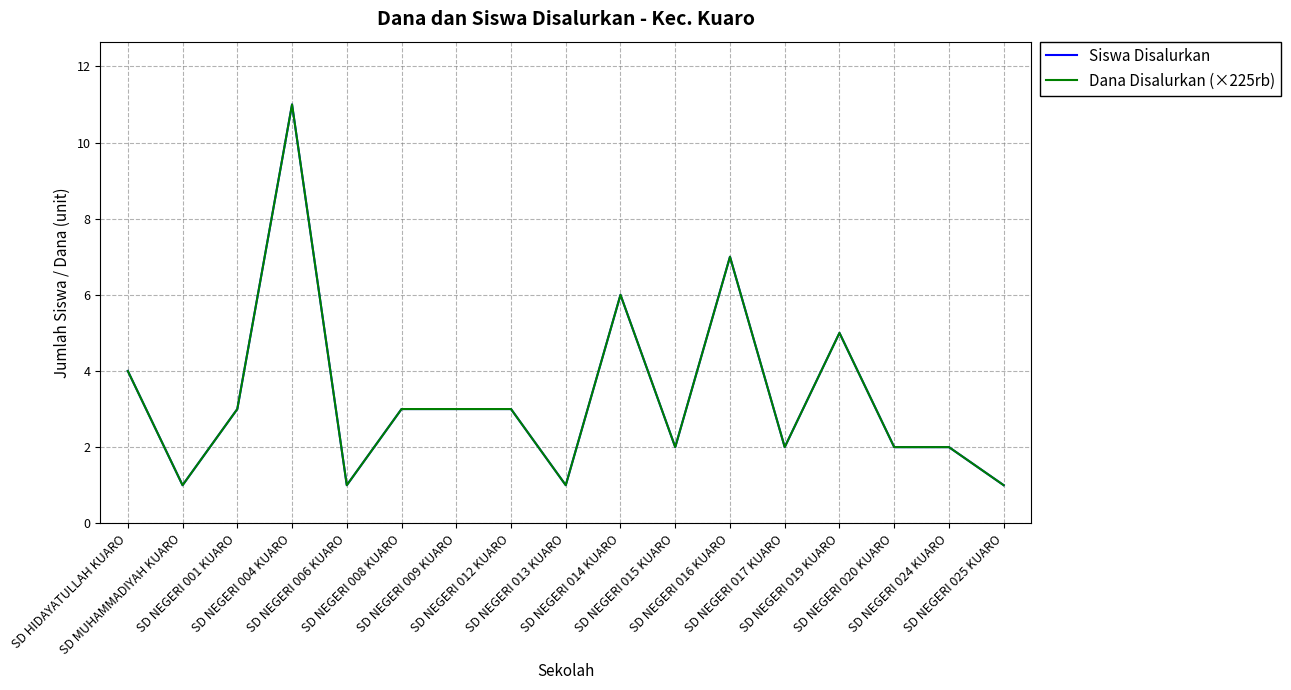

True or false: Siswa Disalurkan and Dana Disalurkan (×225rb) intersect in this chart.

False